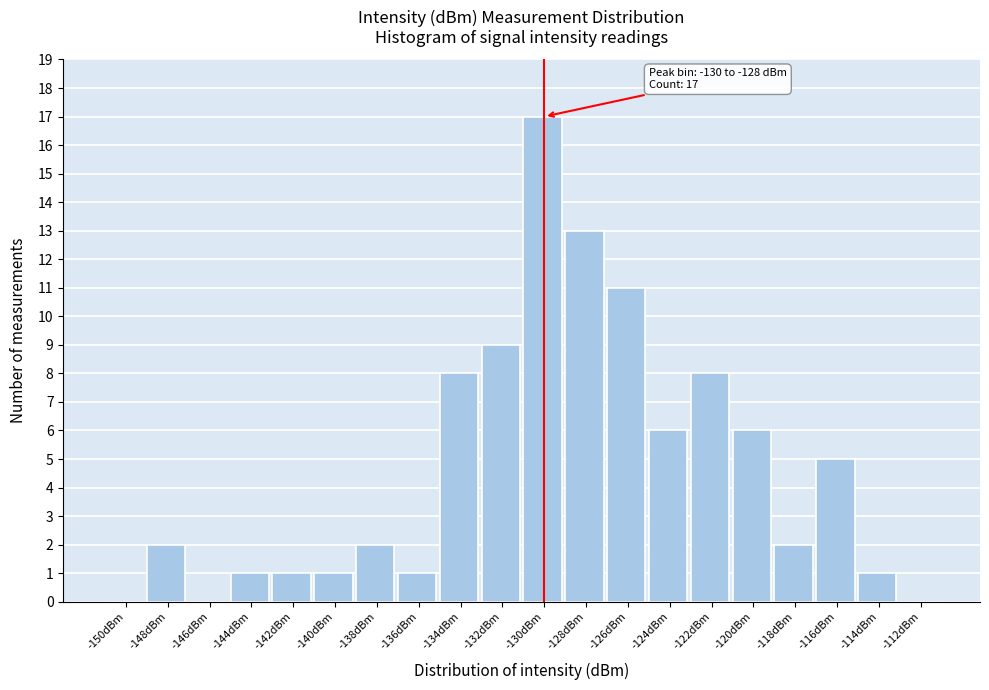

Reading right to left, list all the values displayed in this chart.

-112dBm=0	-114dBm=1	-116dBm=5	-118dBm=2	-120dBm=6	-122dBm=8	-124dBm=6	-126dBm=11	-128dBm=13	-130dBm=17	-132dBm=9	-134dBm=8	-136dBm=1	-138dBm=2	-140dBm=1	-142dBm=1	-144dBm=1	-146dBm=0	-148dBm=2	-150dBm=0